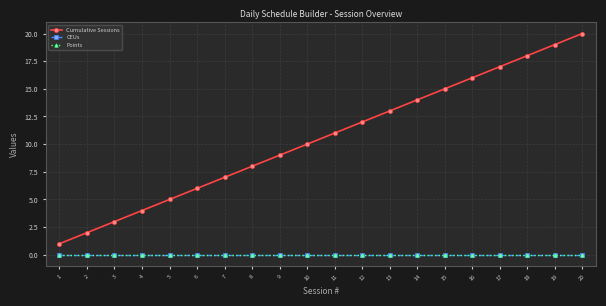

What is the maximum value shown in the chart?

20